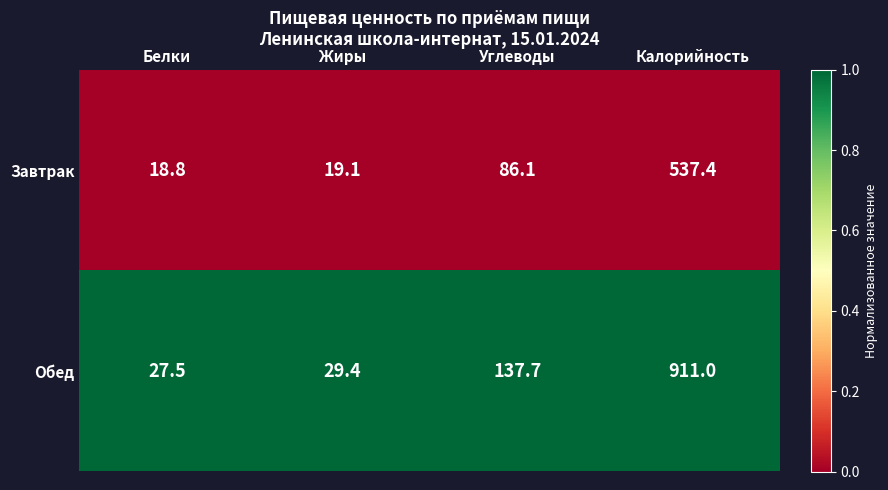

Between Жиры and Углеводы, which series saw the biggest shift?

Обед